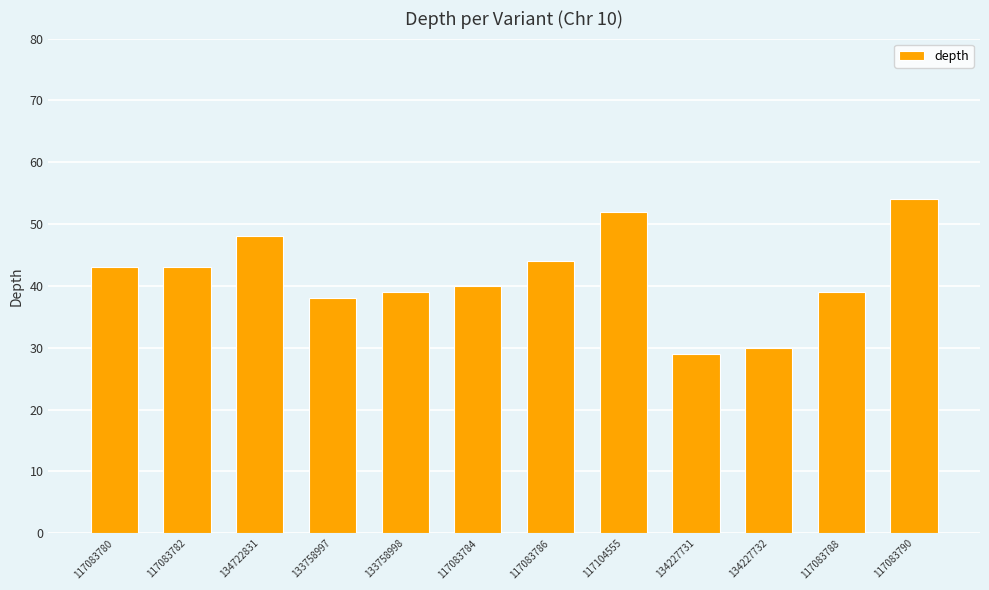

What is the average value?

42